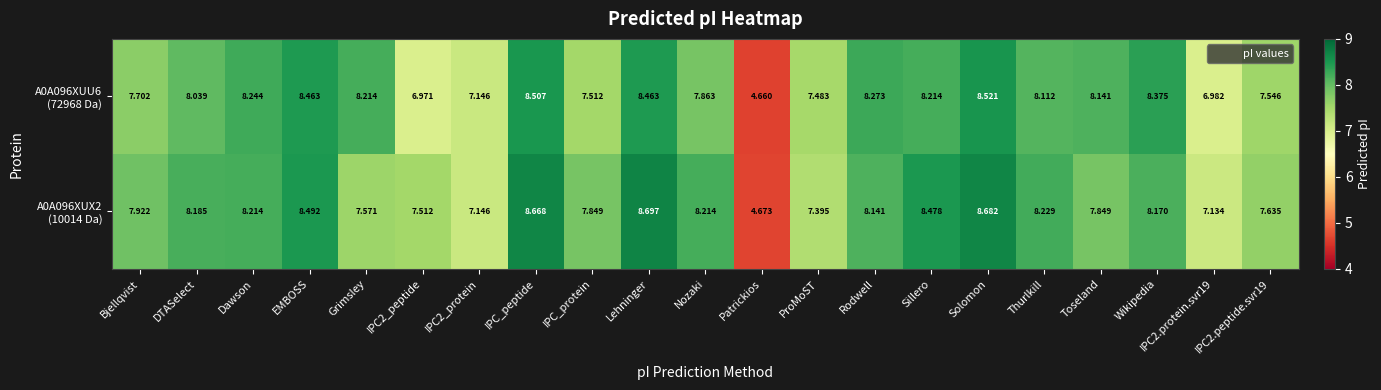

At which category does the chart reach its minimum across all series?

Patrickios